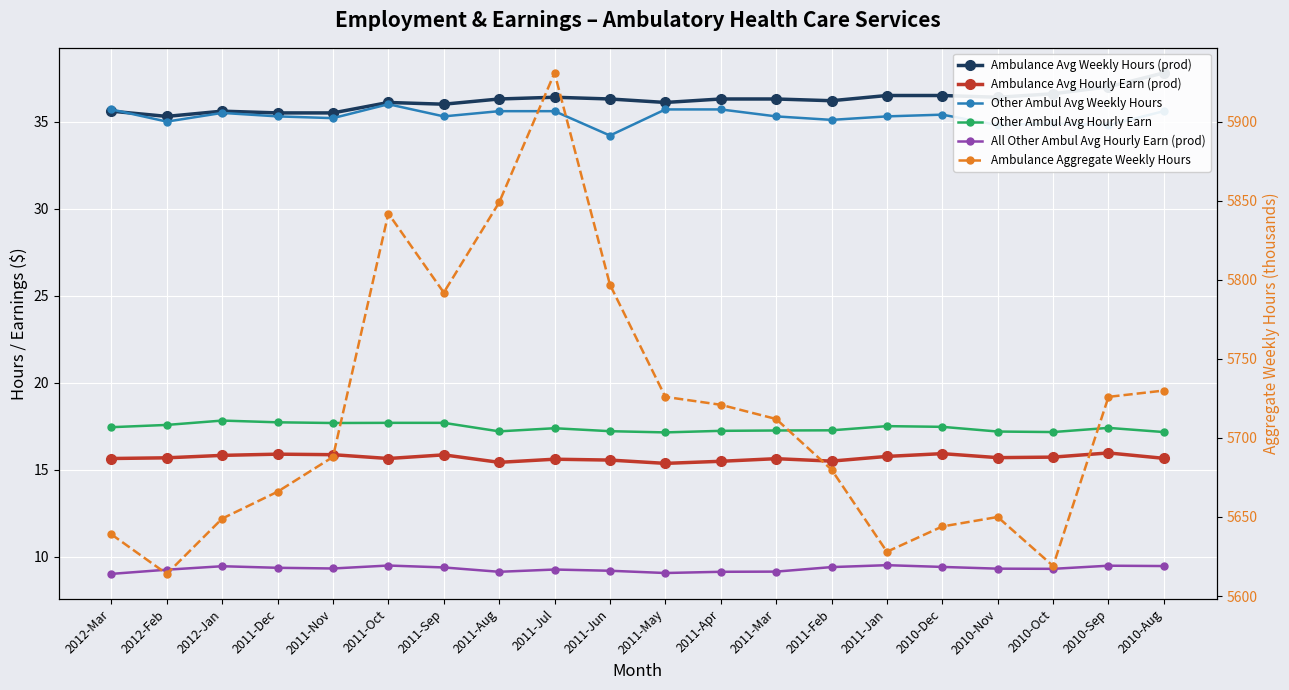

How many data points in Ambulance Avg Weekly Hours (prod) are above 36?

14